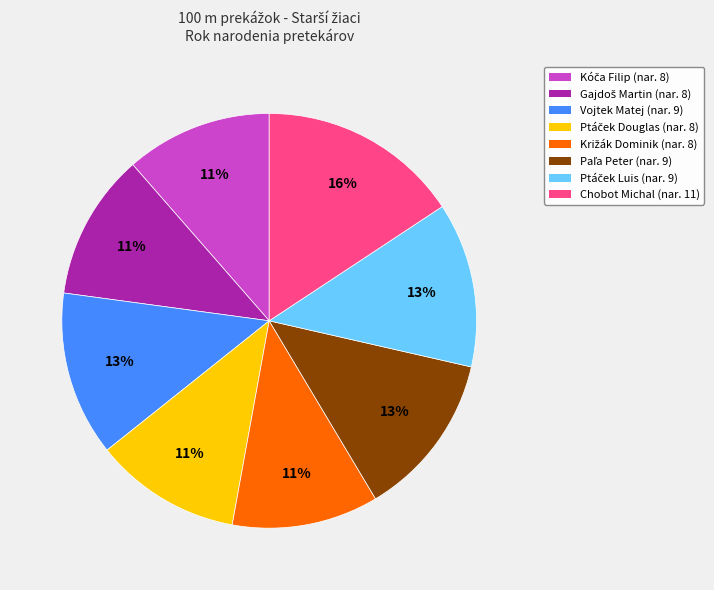

Is there any slice that represents more than half of the pie?

No